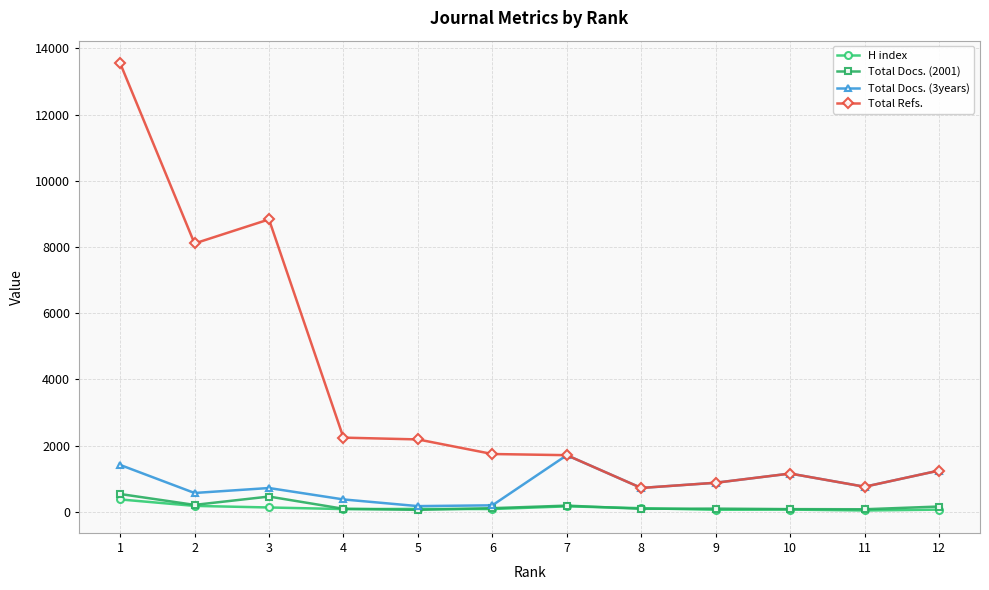

What is the total value across all series at 1?

15895